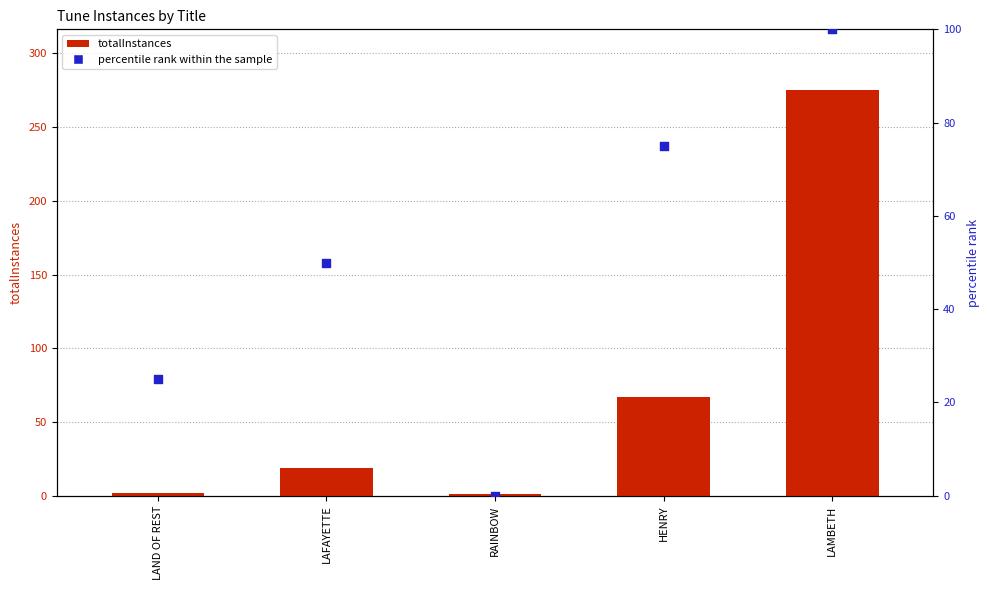

What is the total value across all series at RAINBOW?

1